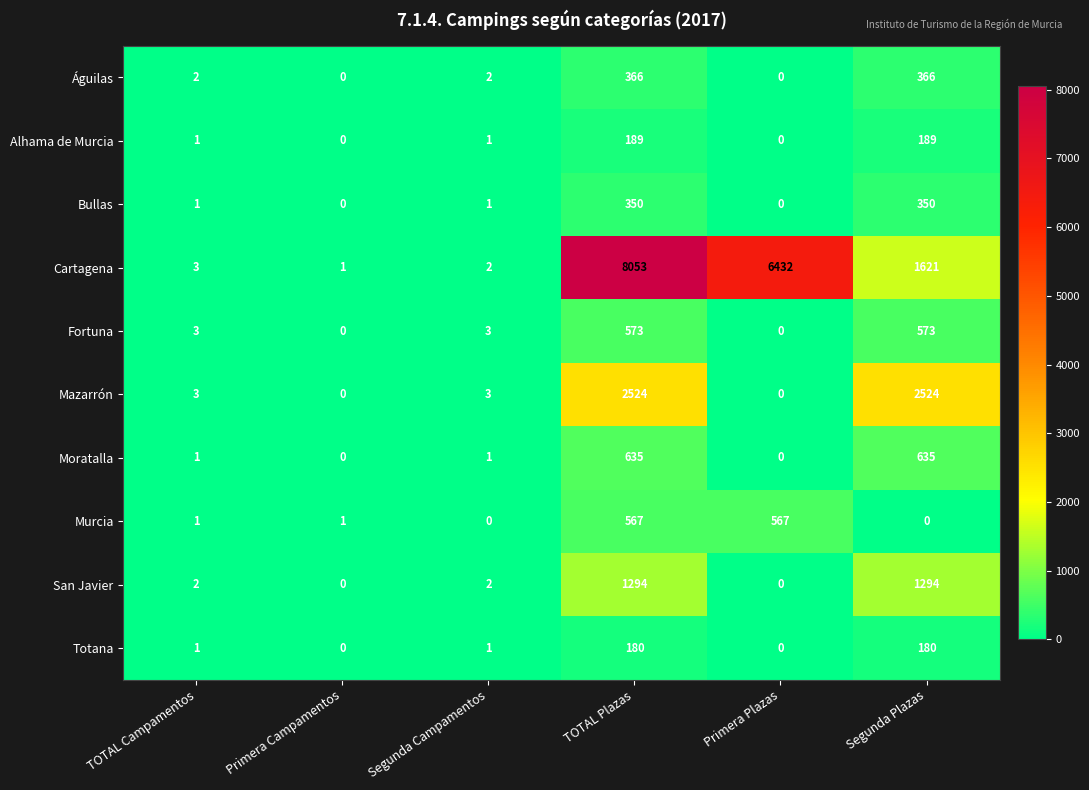

Is it true that Totana equals -125 at Primera Campamentos?

False